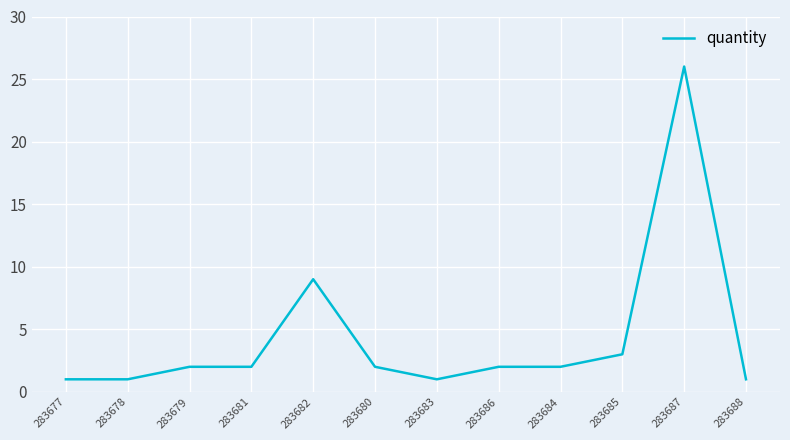

True or false: there are more than 0 points higher than both neighbors.

True